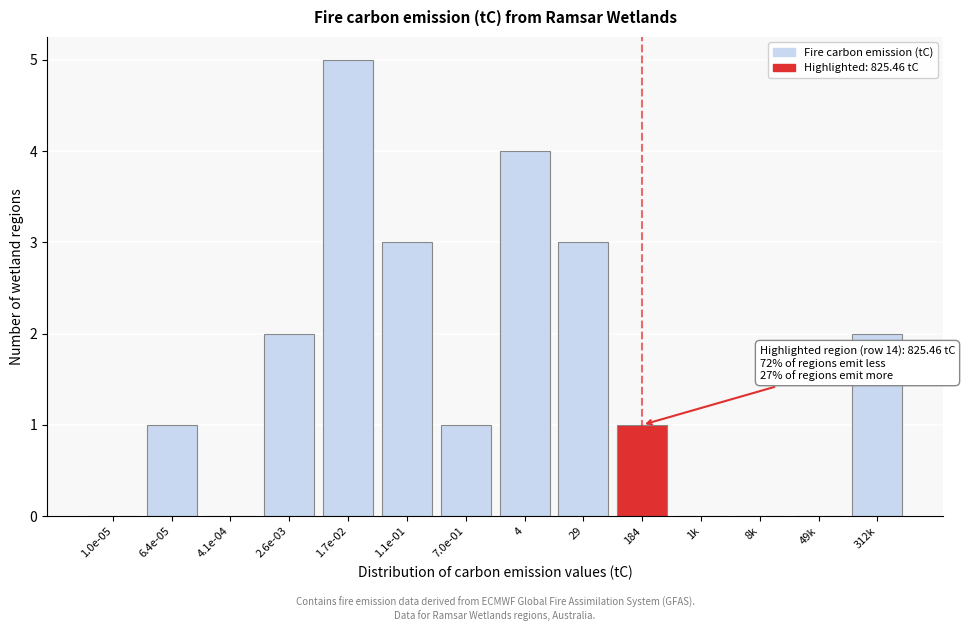

Reading left to right, extract all data points from this chart.

1.0e-05=0	6.4e-05=1	4.1e-04=0	2.6e-03=2	1.7e-02=5	1.1e-01=3	7.0e-01=1	4=4	29=3	184=1	1k=0	8k=0	49k=0	312k=2